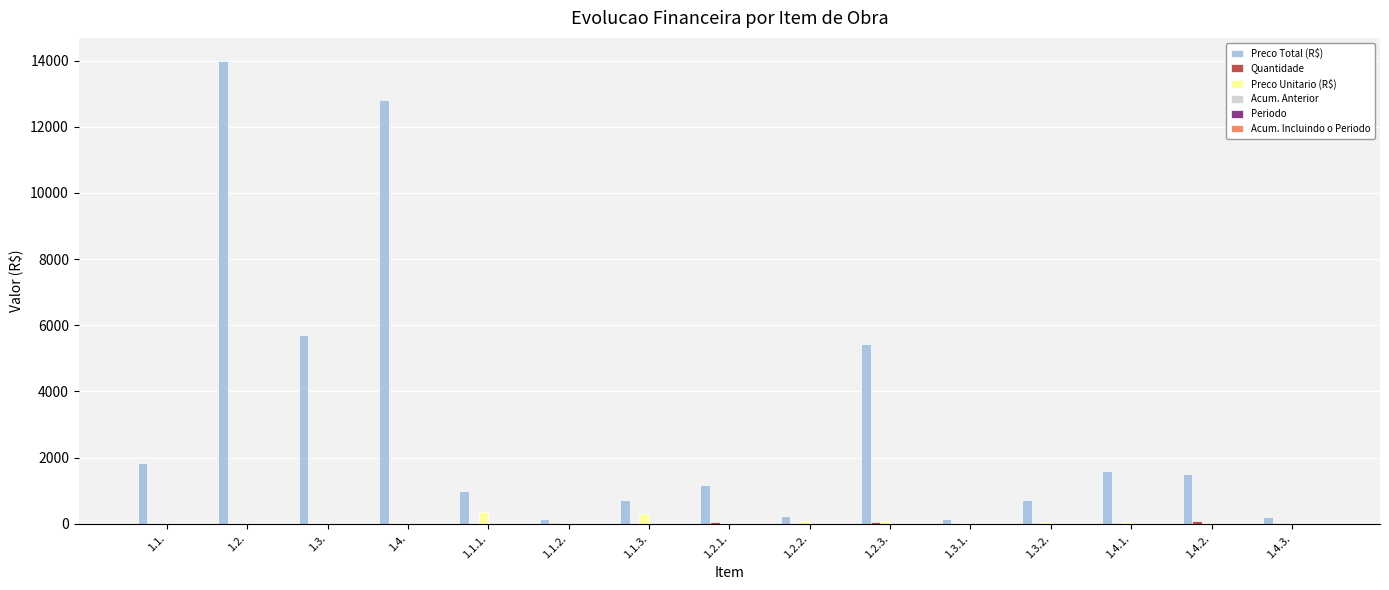

At which category is the sum across all series the highest?

1.2.